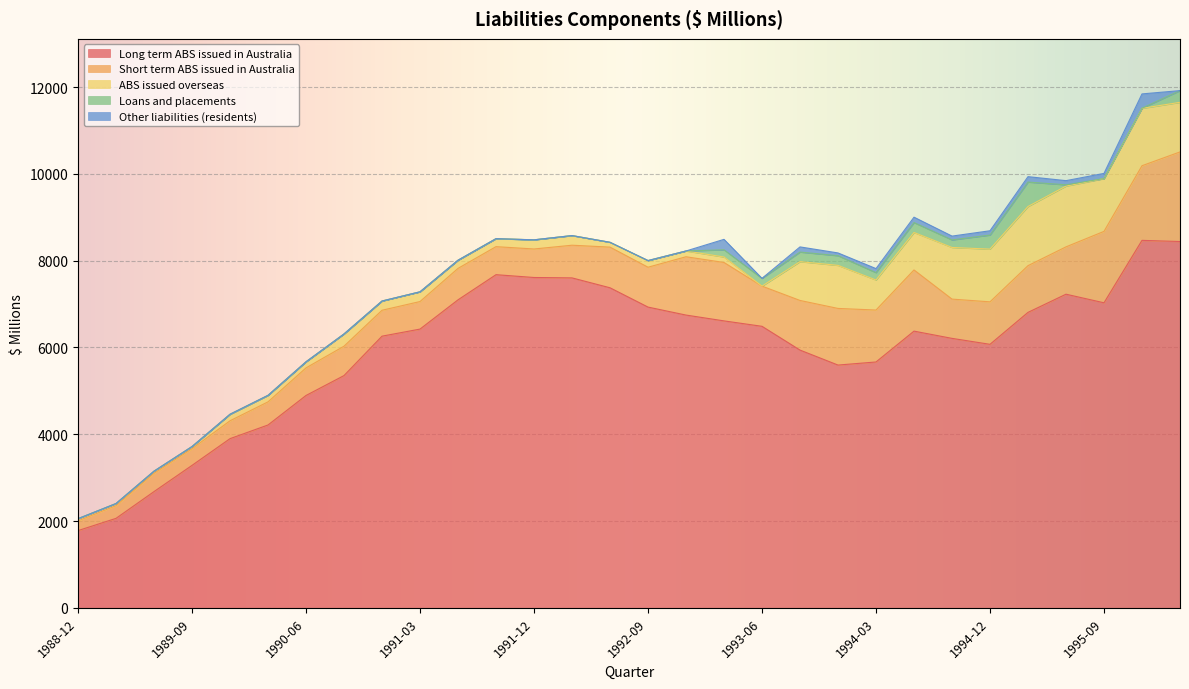

Where is Other liabilities (residents) nearest to the value 164?

1995-03